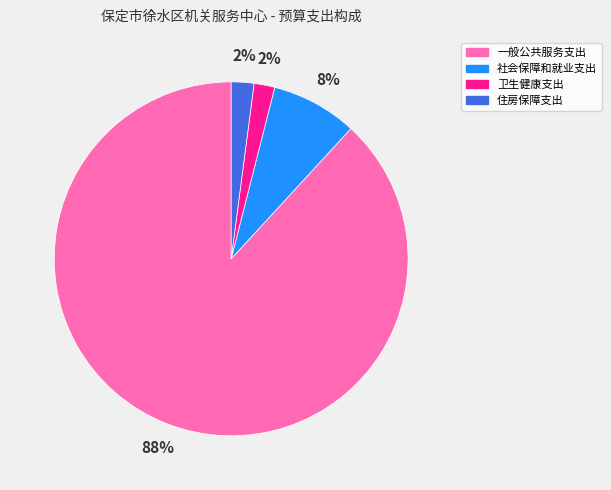

What is the largest slice in the pie chart?

一般公共服务支出